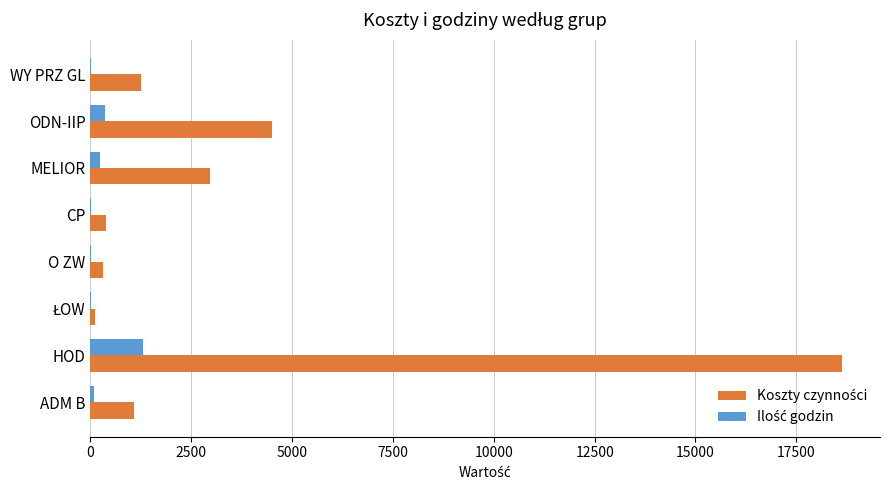

At which category is the sum across all series the highest?

HOD